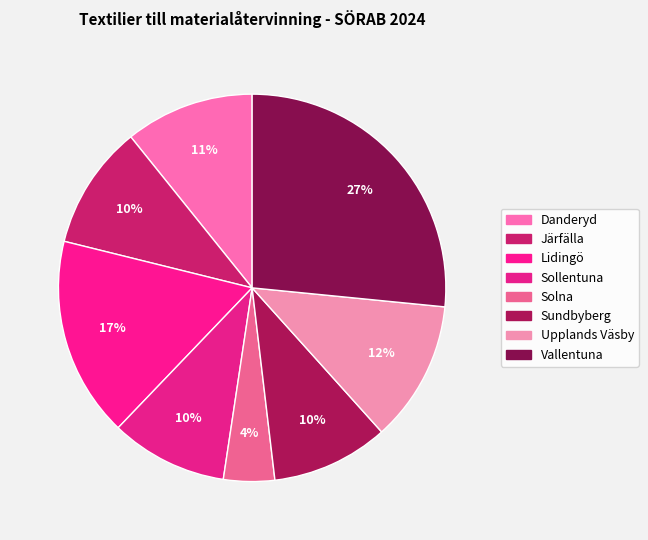

Count the number of slices in the pie.

8